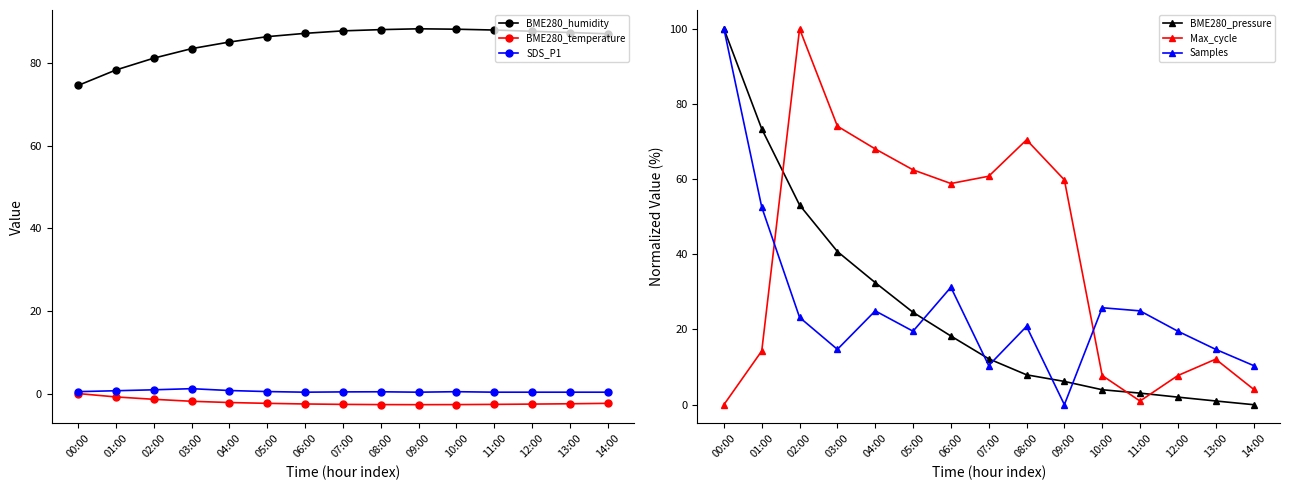

True or false: BME280_temperature and BME280_pressure intersect in this chart.

False